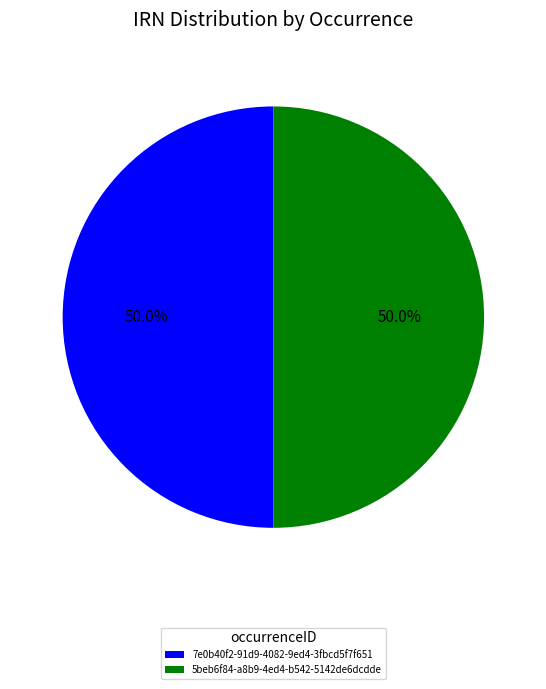

Is it true that 7e0b40f2-91d9-4082-9ed4-3fbcd5f7f651 is 38% of the pie?

False